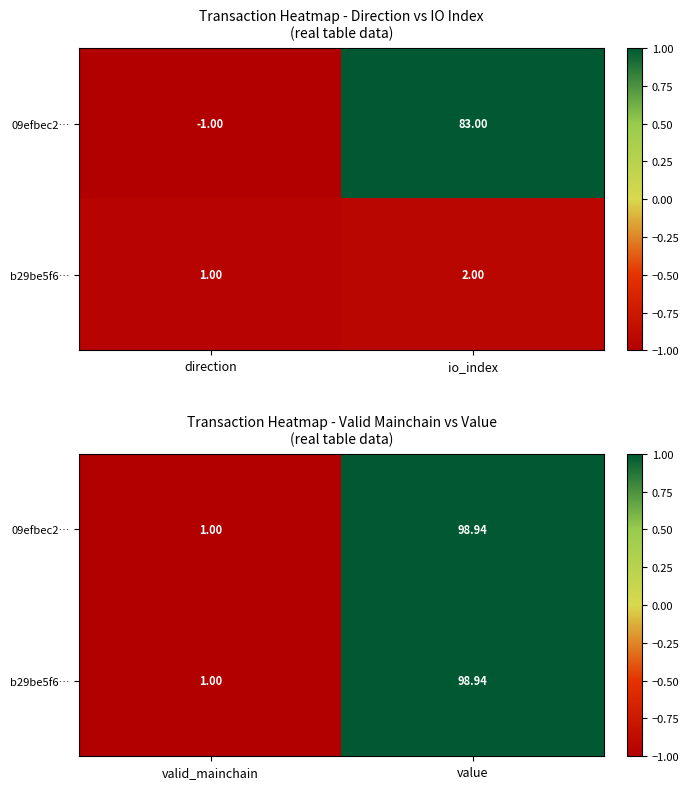

How many values in 09efbec2… are below zero?

1